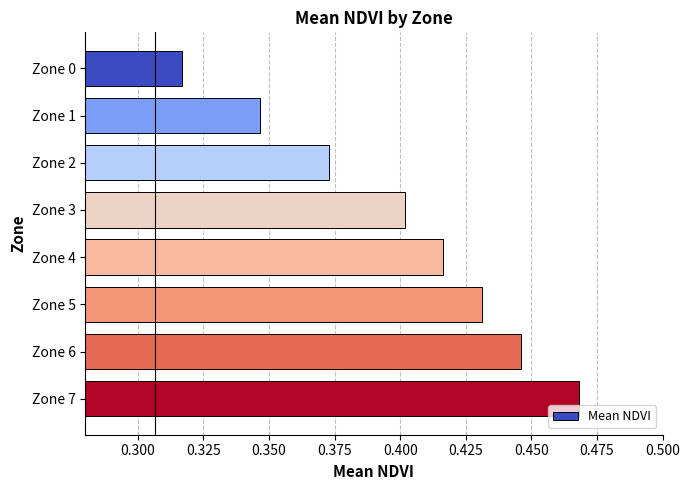

Does the chart contain stacked bars?

No